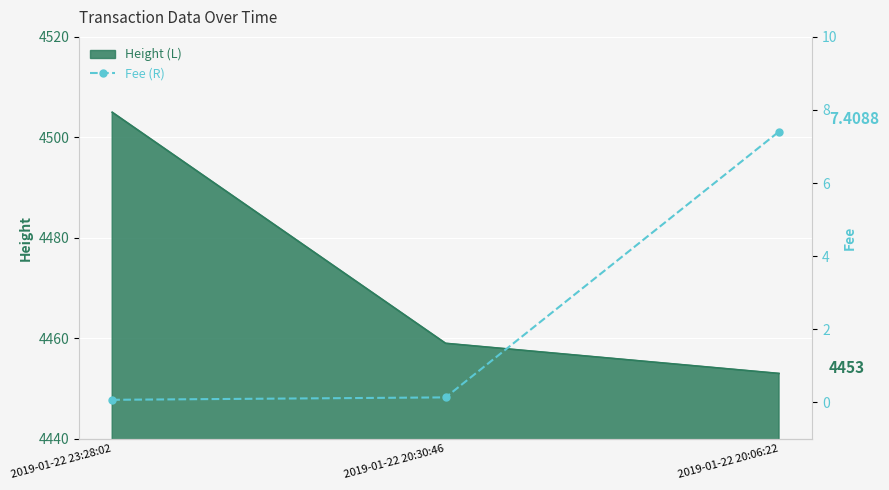

Read the value at 2019-01-22 20:06:22.

7.4